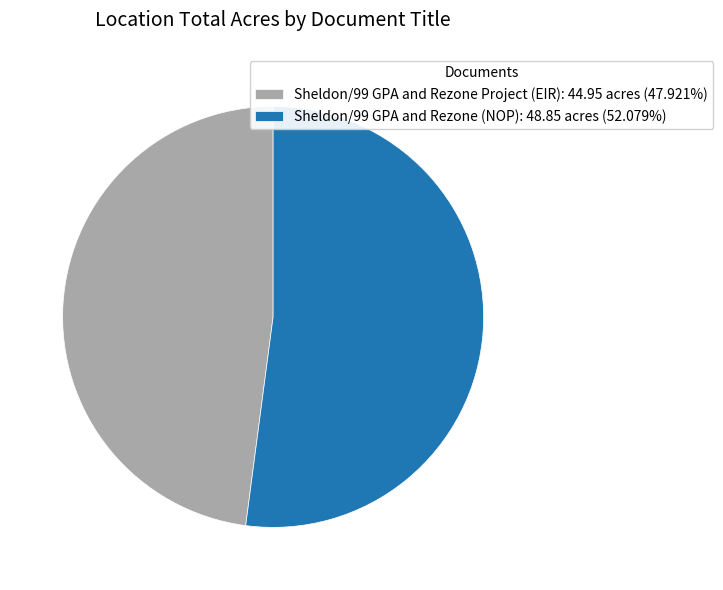

Is it true that Sheldon/99 GPA and Rezone (NOP) is 63% of the pie?

False